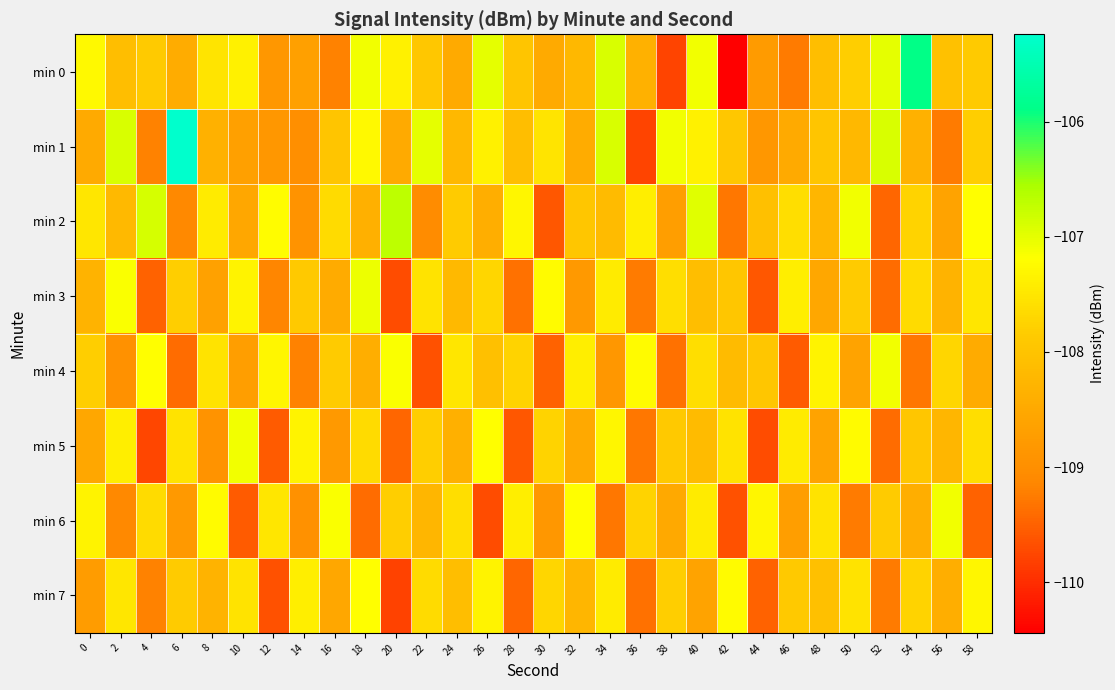

Reading left to right, what are all the values shown in this chart?

min 0: 0=-107.3	2=-108.1	4=-107.9	6=-108.4	8=-107.5	10=-107.4	12=-108.8	14=-108.7	16=-109.2	18=-107.1	20=-107.4	22=-107.9	24=-108.5	26=-107.0	28=-108.0	30=-108.5	32=-108.2	34=-106.9	36=-108.3	38=-109.8	40=-107.1	42=-110.4	44=-108.8	46=-109.2	48=-108.1	50=-107.8	52=-107.0	54=-105.9	56=-108.0	58=-107.9
min 1: 0=-108.5	2=-106.9	4=-109.2	6=-105.2	8=-108.3	10=-108.7	12=-108.8	14=-109.0	16=-108.0	18=-107.3	20=-108.5	22=-107.0	24=-108.2	26=-107.4	28=-108.1	30=-107.5	32=-108.4	34=-106.9	36=-109.8	38=-107.1	40=-107.4	42=-107.9	44=-108.8	46=-108.5	48=-108.0	50=-108.2	52=-106.9	54=-108.3	56=-109.2	58=-107.8
min 2: 0=-107.5	2=-108.2	4=-106.9	6=-109.1	8=-107.5	10=-108.5	12=-107.2	14=-108.9	16=-107.7	18=-108.3	20=-106.7	22=-109.0	24=-107.8	26=-108.4	28=-107.3	30=-109.6	32=-108.0	34=-108.2	36=-107.4	38=-108.7	40=-107.0	42=-109.3	44=-108.0	46=-107.6	48=-108.2	50=-107.1	52=-109.5	54=-107.8	56=-108.6	58=-107.2
min 3: 0=-108.3	2=-107.2	4=-109.5	6=-107.8	8=-108.7	10=-107.3	12=-109.2	14=-107.9	16=-108.5	18=-107.0	20=-109.7	22=-107.5	24=-108.2	26=-107.7	28=-109.3	30=-107.2	32=-108.8	34=-107.5	36=-109.2	38=-107.6	40=-108.1	42=-108.0	44=-109.6	46=-107.4	48=-108.5	50=-107.8	52=-109.4	54=-107.7	56=-108.3	58=-107.5
min 4: 0=-107.8	2=-109.0	4=-107.2	6=-109.4	8=-107.5	10=-108.7	12=-107.3	14=-109.2	16=-107.8	18=-108.4	20=-107.2	22=-109.7	24=-107.5	26=-108.0	28=-107.8	30=-109.5	32=-107.4	34=-108.8	36=-107.2	38=-109.3	40=-107.6	42=-108.2	44=-108.0	46=-109.5	48=-107.3	50=-108.6	52=-107.1	54=-109.3	56=-107.7	58=-108.5
min 5: 0=-108.5	2=-107.4	4=-109.8	6=-107.5	8=-108.9	10=-107.1	12=-109.5	14=-107.3	16=-108.8	18=-107.7	20=-109.5	22=-107.8	24=-108.3	26=-107.2	28=-109.6	30=-107.8	32=-108.5	34=-107.3	36=-109.3	38=-107.9	40=-108.2	42=-107.5	44=-109.7	46=-107.5	48=-108.6	50=-107.2	52=-109.4	54=-108.0	56=-108.2	58=-107.6
min 6: 0=-107.3	2=-109.1	4=-107.7	6=-108.8	8=-107.2	10=-109.5	12=-107.5	14=-109.0	16=-107.2	18=-109.4	20=-107.8	22=-108.2	24=-107.6	26=-109.7	28=-107.4	30=-108.8	32=-107.2	34=-109.3	36=-107.8	38=-108.5	40=-107.5	42=-109.7	44=-107.3	46=-108.7	48=-107.5	50=-109.2	52=-107.8	54=-108.4	56=-107.1	58=-109.5
min 7: 0=-108.8	2=-107.5	4=-109.2	6=-107.8	8=-108.3	10=-107.5	12=-109.7	14=-107.4	16=-108.5	18=-107.2	20=-109.8	22=-107.7	24=-108.1	26=-107.3	28=-109.5	30=-107.7	32=-108.2	34=-107.5	36=-109.3	38=-107.8	40=-108.6	42=-107.2	44=-109.5	46=-107.9	48=-108.0	50=-107.5	52=-109.2	54=-107.8	56=-108.4	58=-107.3